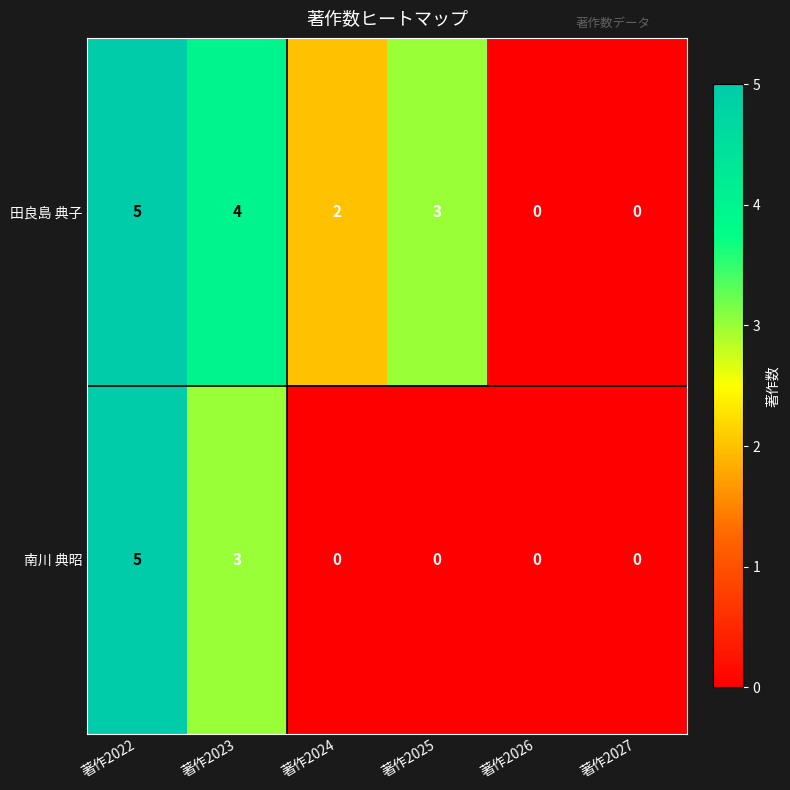

What is the maximum value shown in the chart?

5